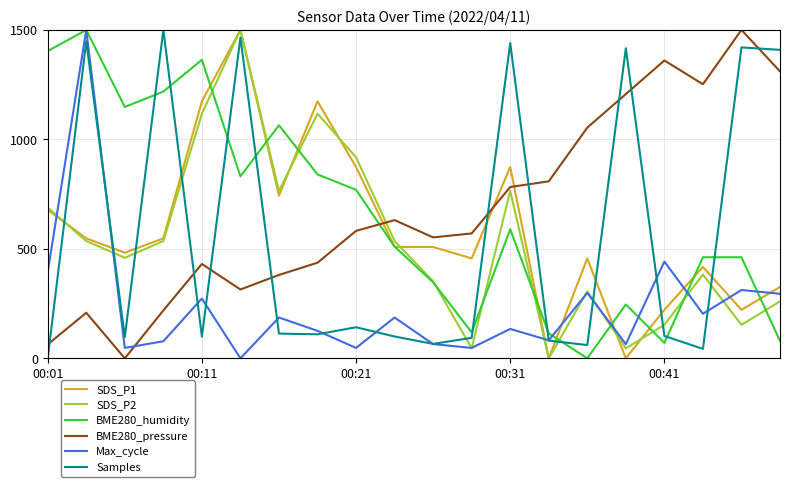

True or false: BME280_pressure has more than 1 points higher than both neighbors.

True